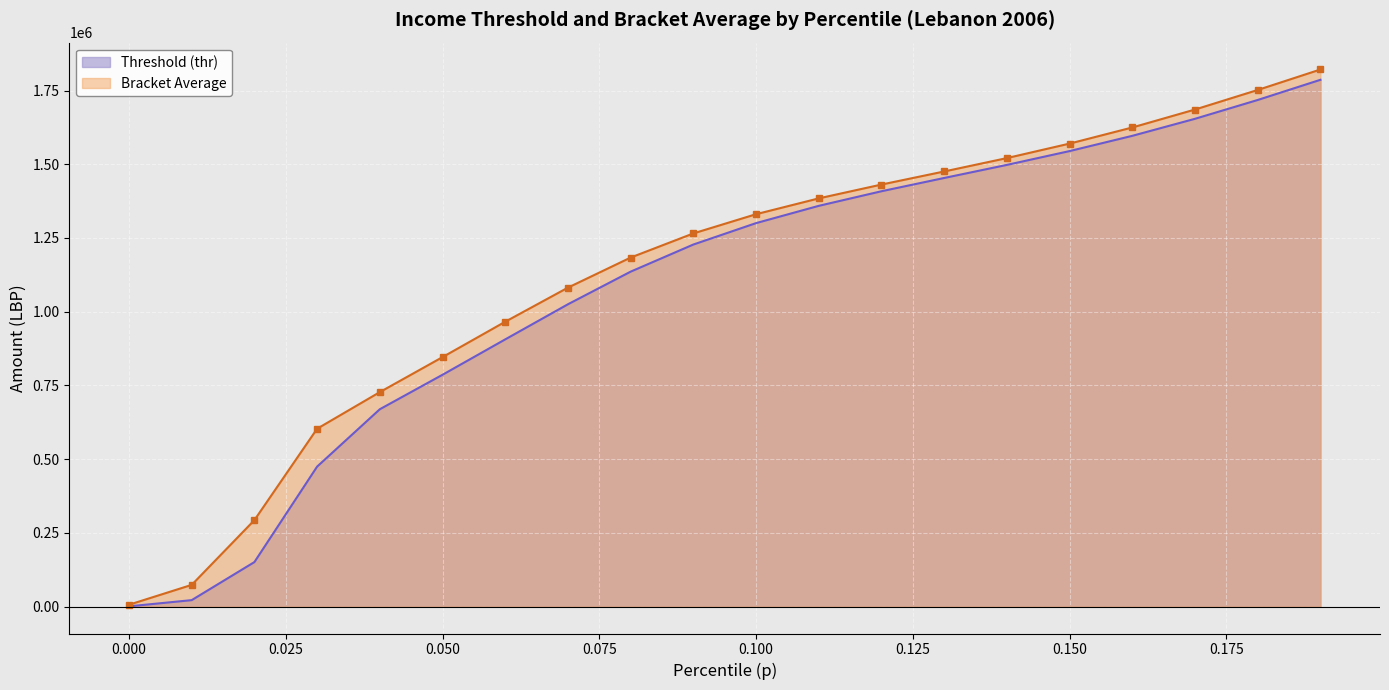

Rank the series by their maximum value, from highest to lowest.

bracketavg, thr